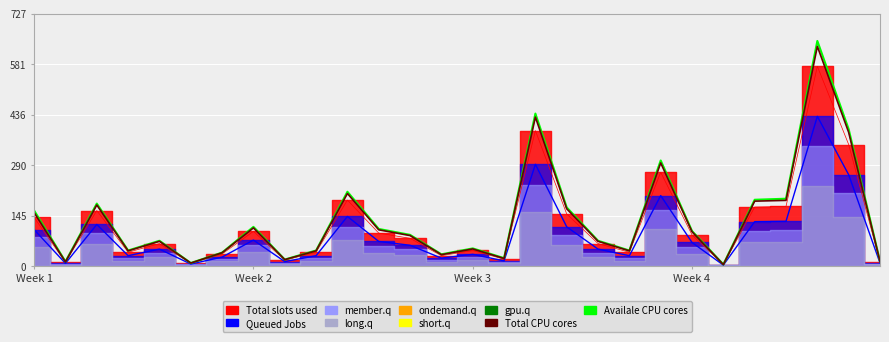

What is the sum of the Availale CPU cores values at 7 and 26?

507.0